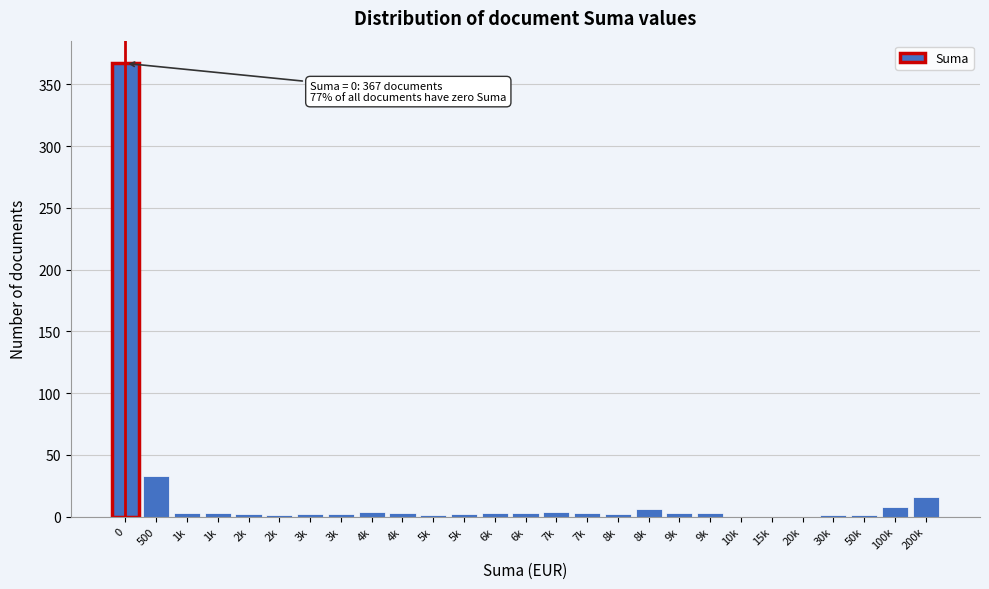

How many series are shown in this chart?

1